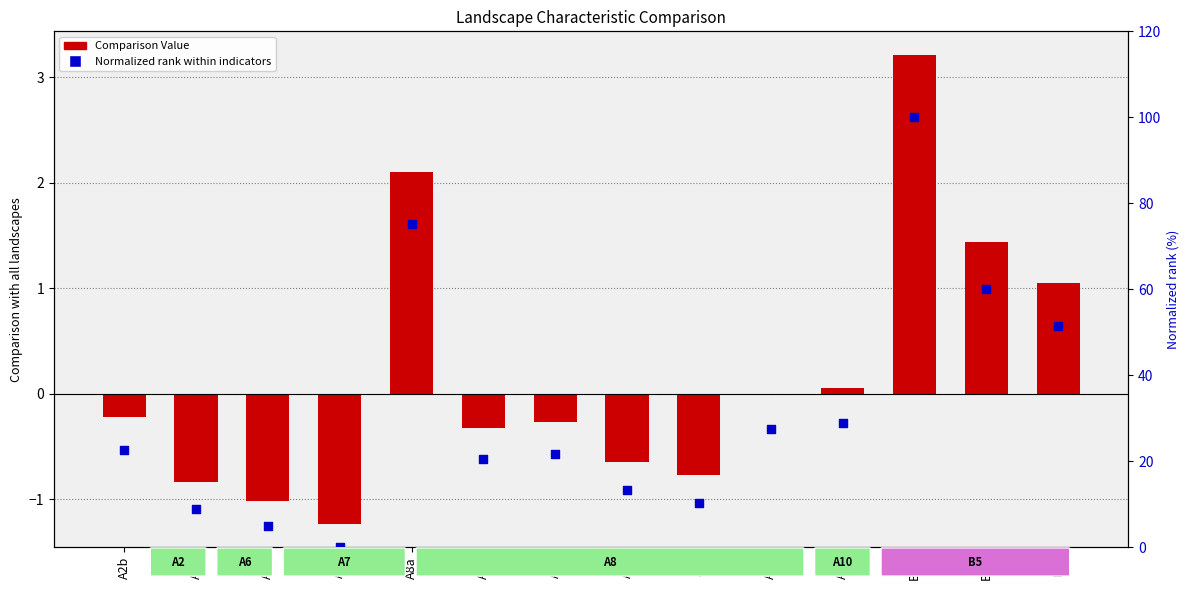

At how many categories does at least one series exceed 58?

3